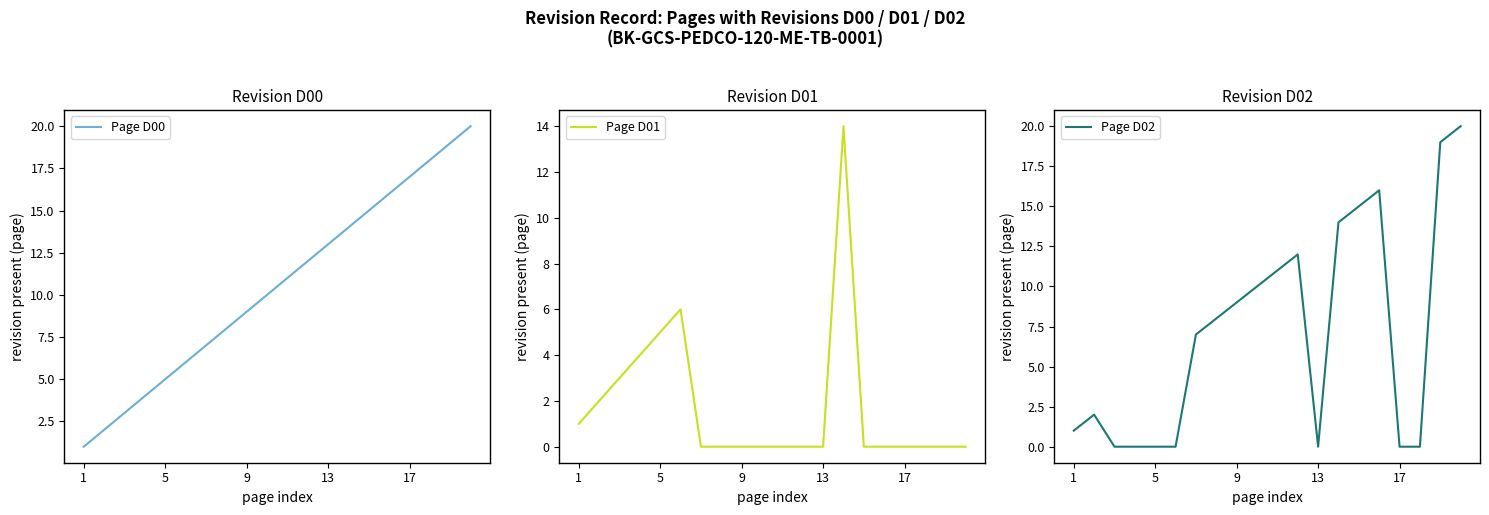

True or false: Page D00 has a value of 6 at 10.

False